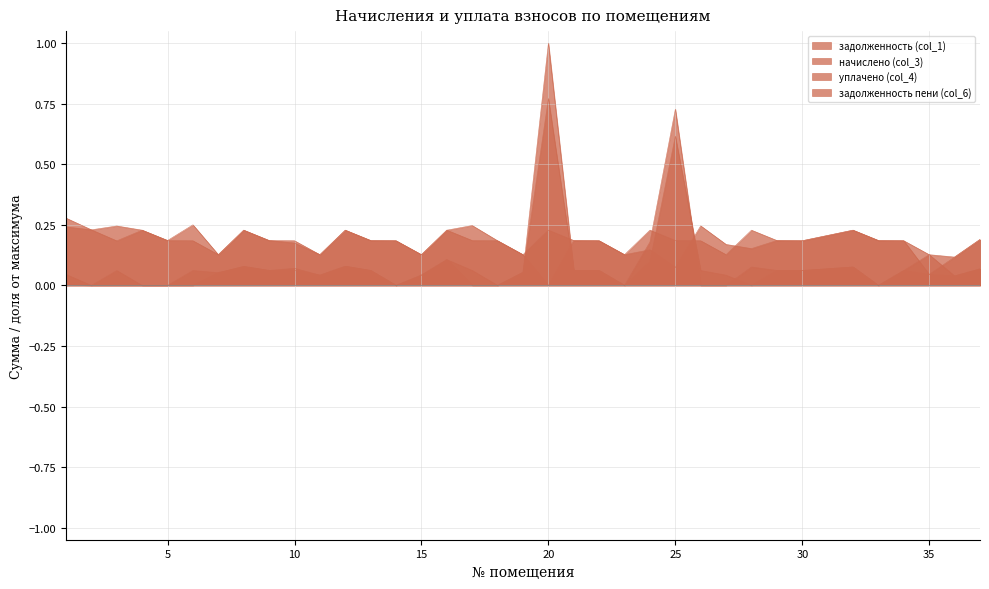

How many lines are shown in the chart?

4